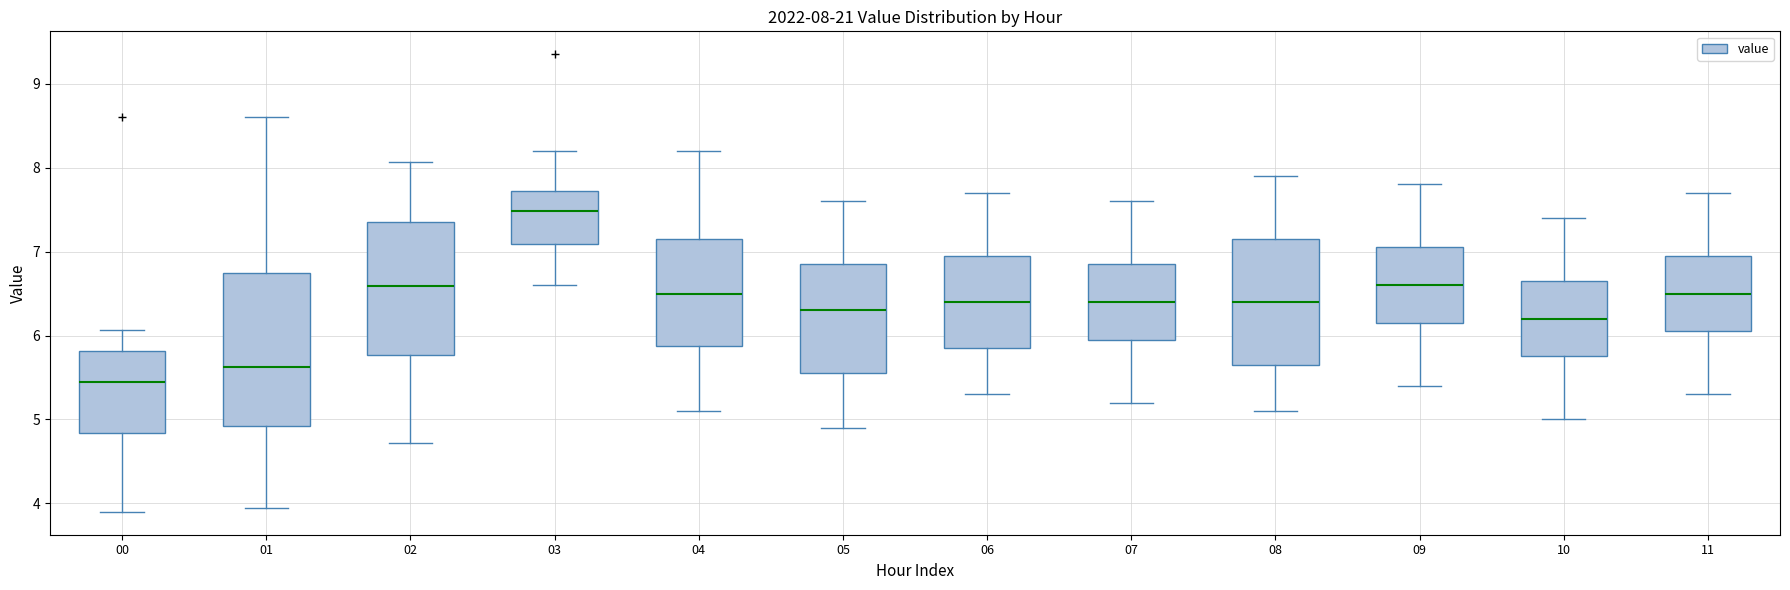

Which box is the tallest, from its lower edge to its upper edge?

01